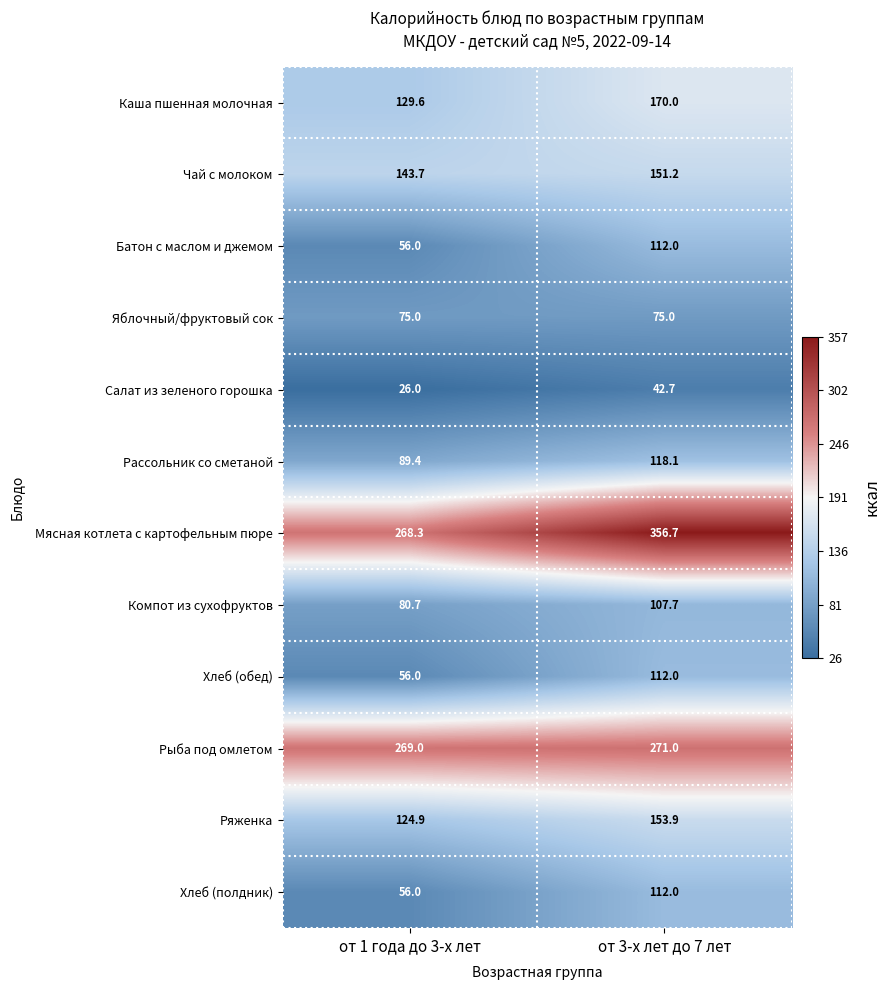

The Хлеб (обед) series shows 18.1 at от 1 года до 3-х лет. True or false?

False